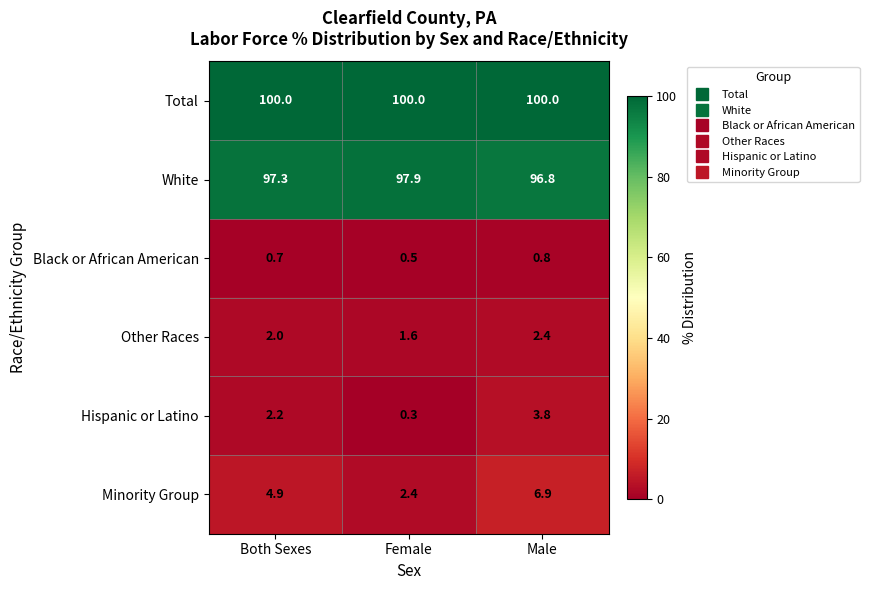

Which series has the largest total across all categories?

Total